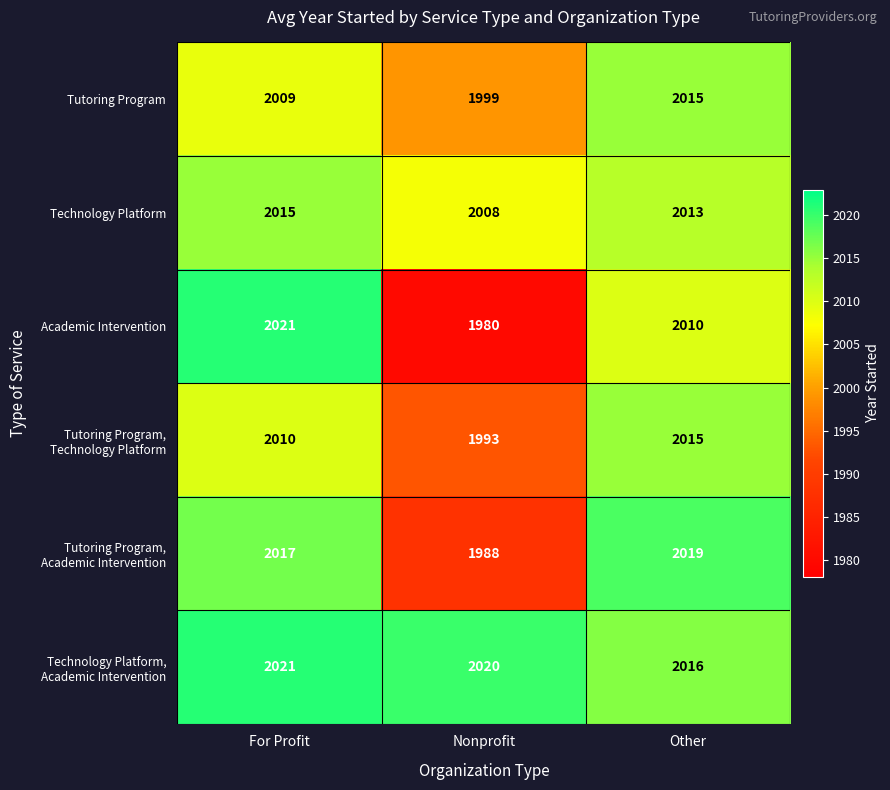

Is it true that Tutoring Program equals 1999 at Nonprofit?

True